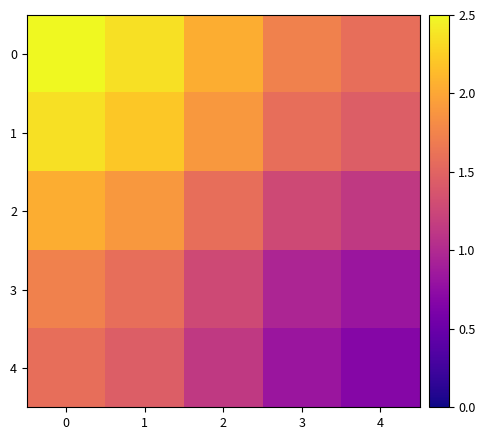

Rank the series by their maximum value, from lowest to highest.

4, 3, 2, 1, 0